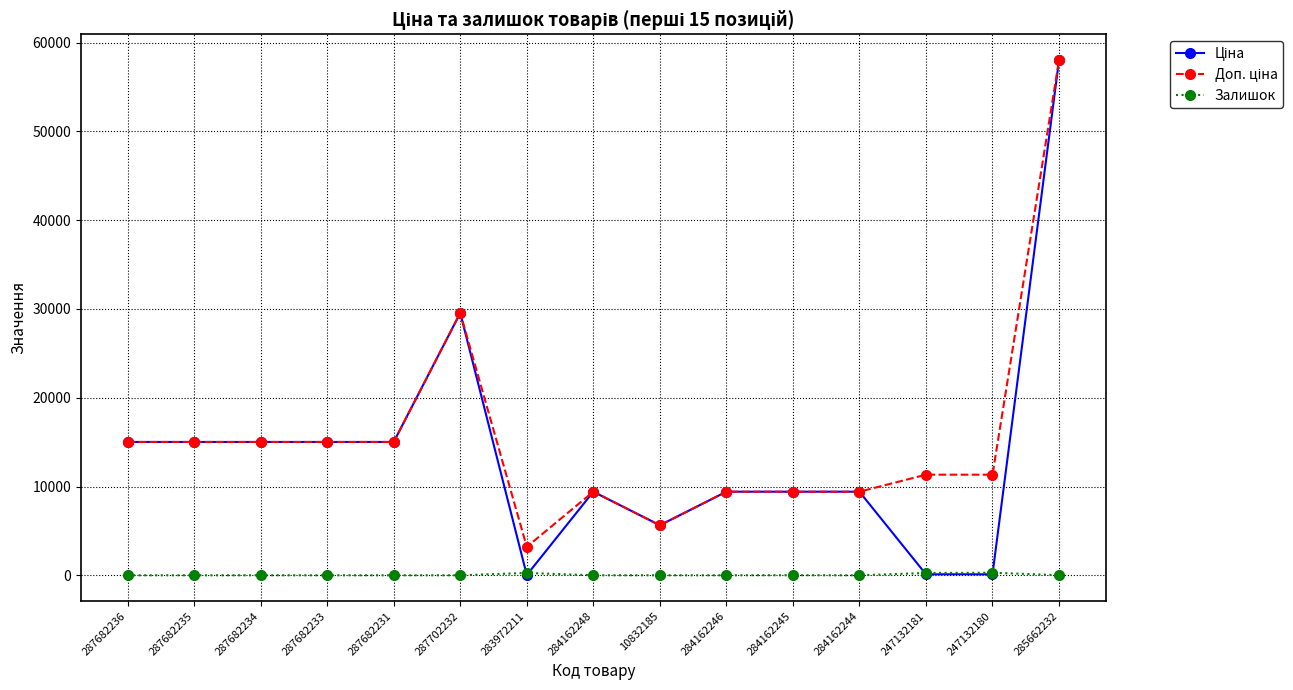

How many lines are shown in the chart?

3